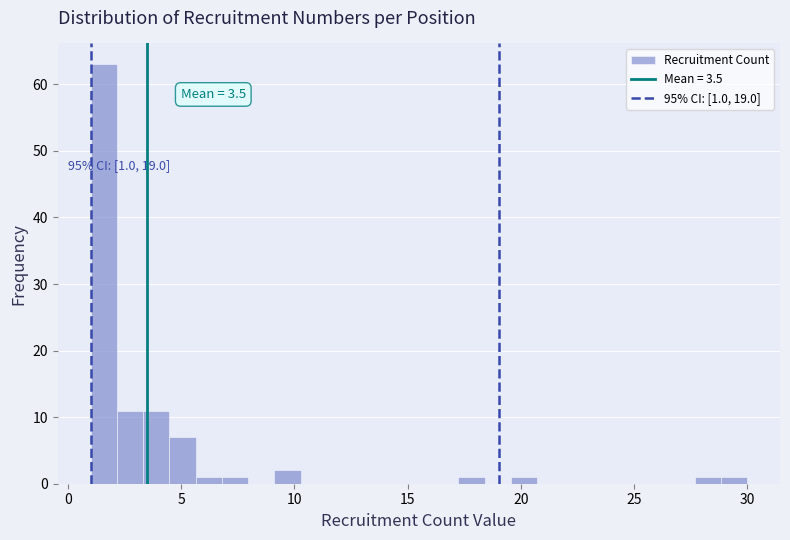

Around what value on the x-axis is the tallest bar? Give the approximate position of its centre, as read against the axis.

1.5